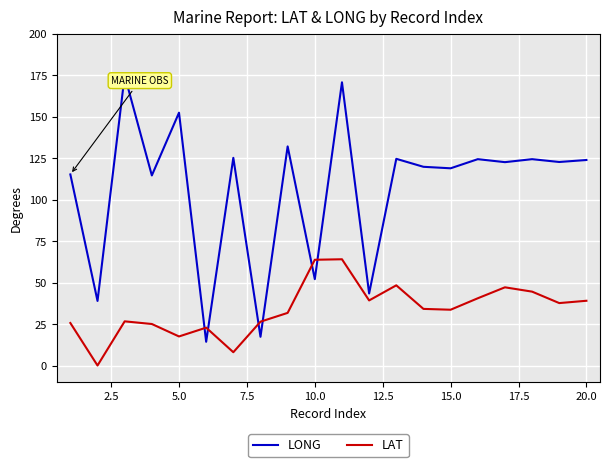

Which series has the largest range (max minus min)?

LONG